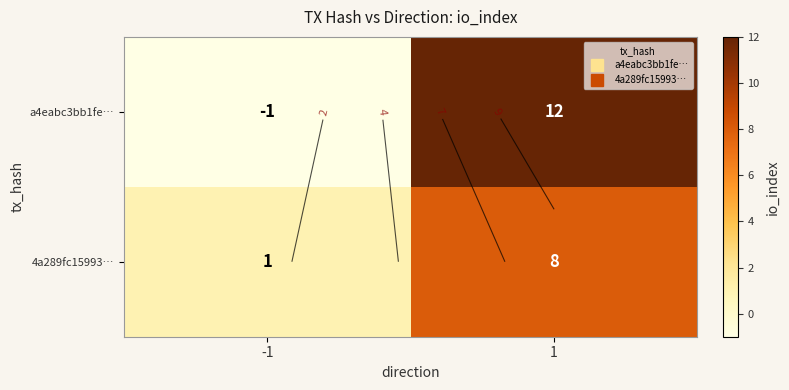

Which category has the lowest value in the a4eabc3bb1fe… series?

-1